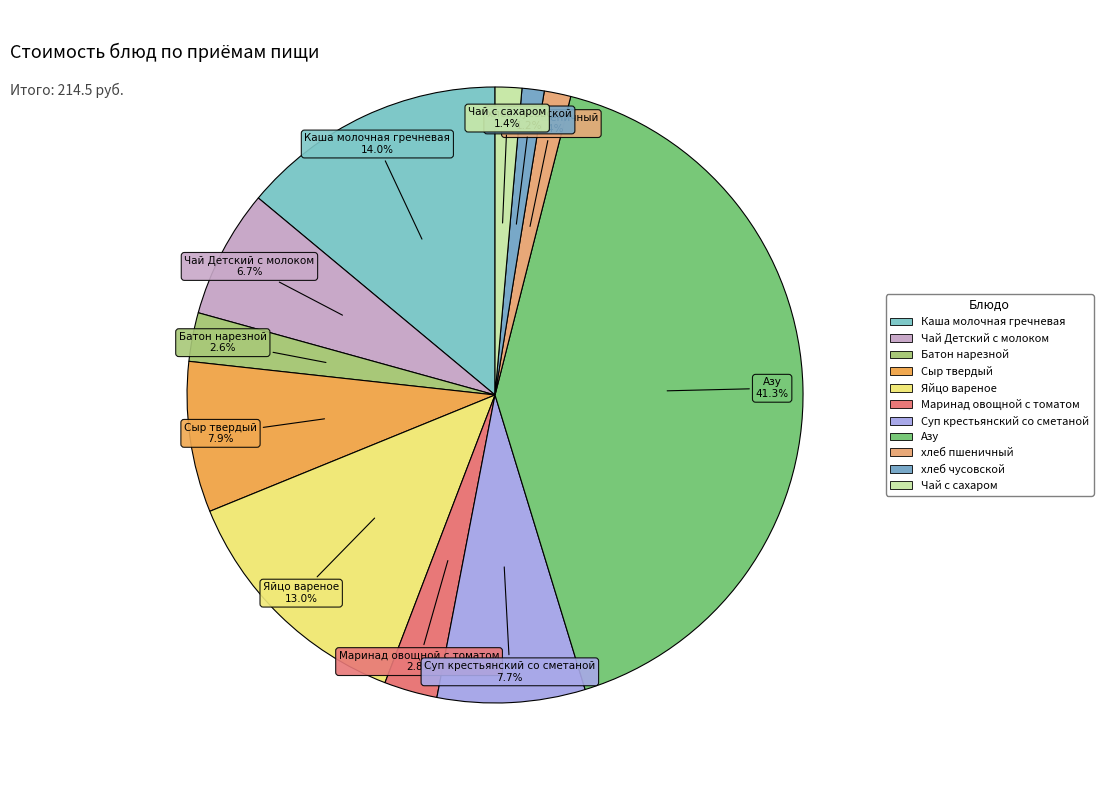

Count the number of slices in the pie.

11